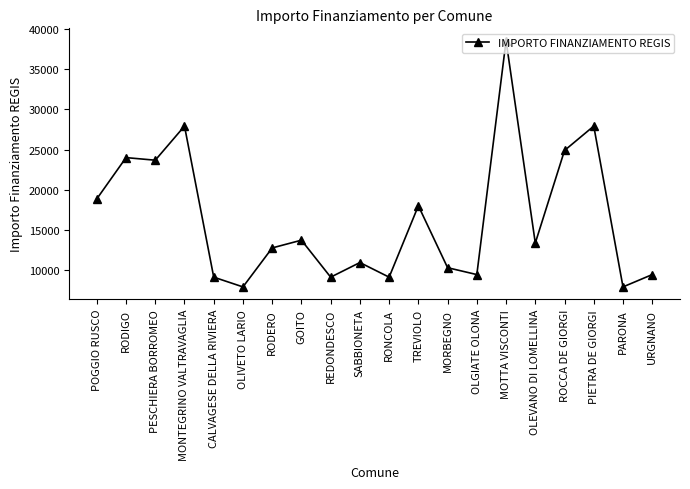

Reading left to right, transcribe all the data shown in this chart.

18854	23996	23673	27922	9105	7891	12747	13712	9105	10926	9105	17997	10284	9427	38565	13354	24887	27922	7891	9427